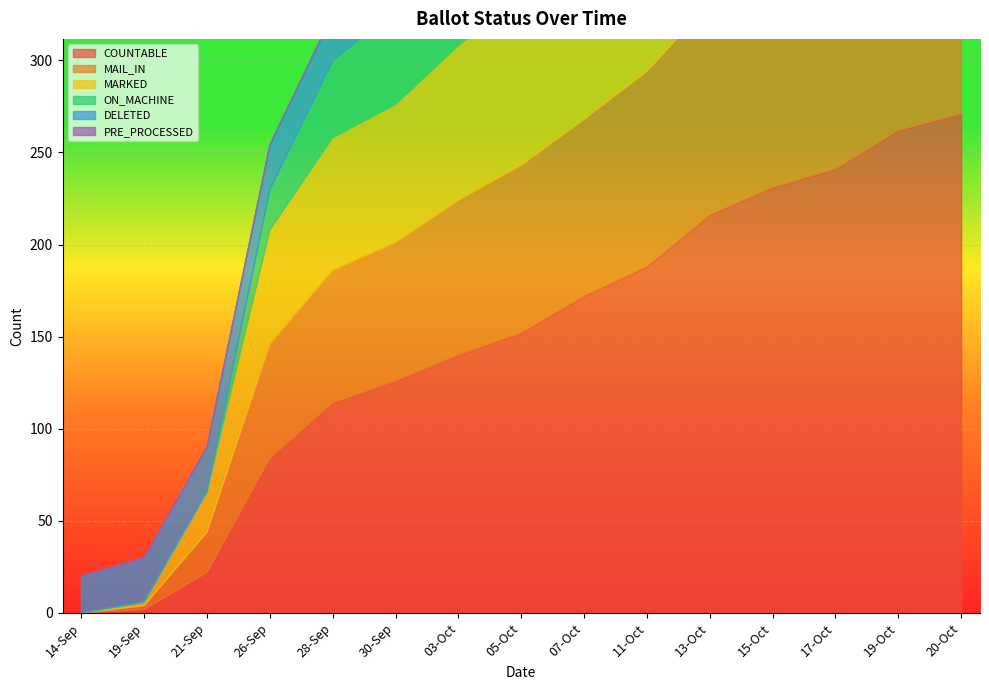

Is it true that ON_MACHINE equals 51 at 30-Sep?

True